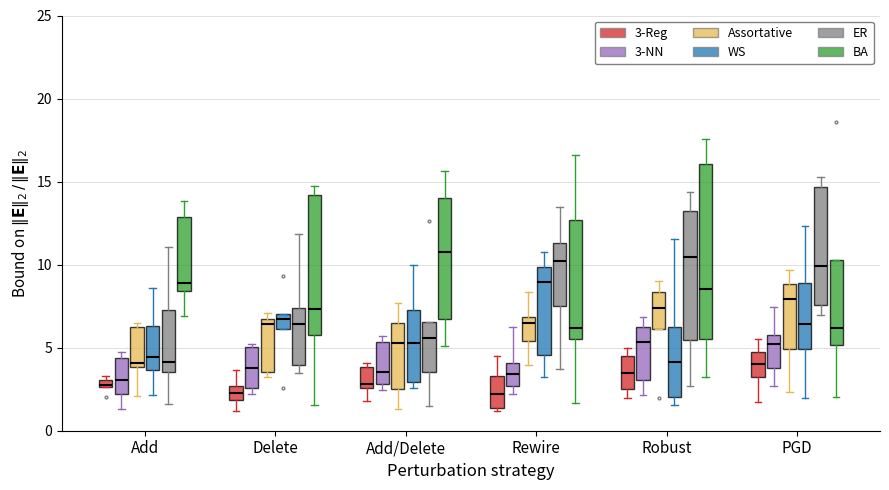

Where does the upper whisker of the box for Robust (BA) end on the y-axis? The values are not printed on the chart, so give them approximately, as read against the axis.

17.5